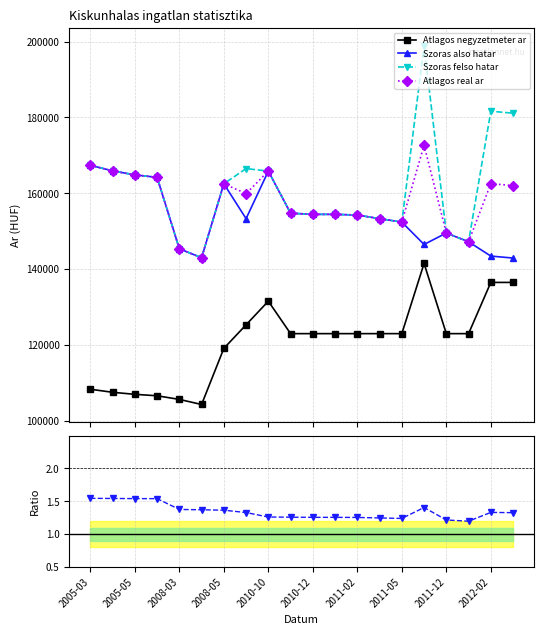

True or false: Szoras felso hatar has more than 0 interior local peaks.

True